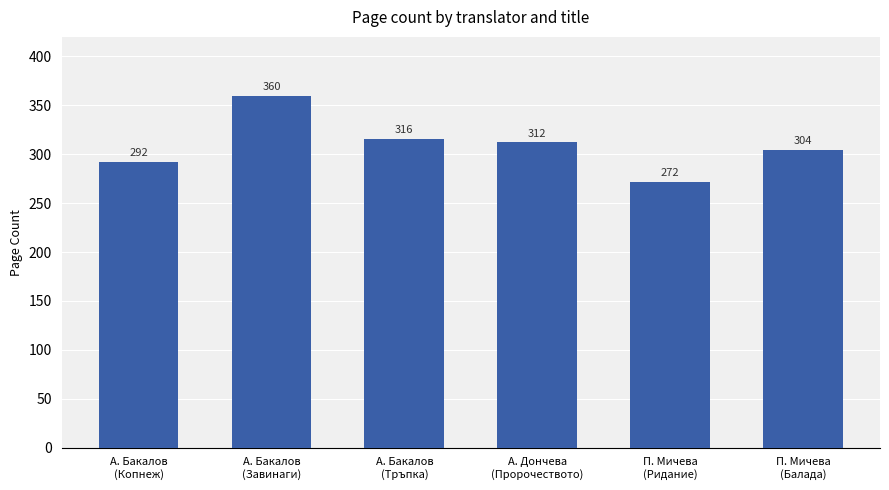

What is the difference between the maximum and minimum values?

88